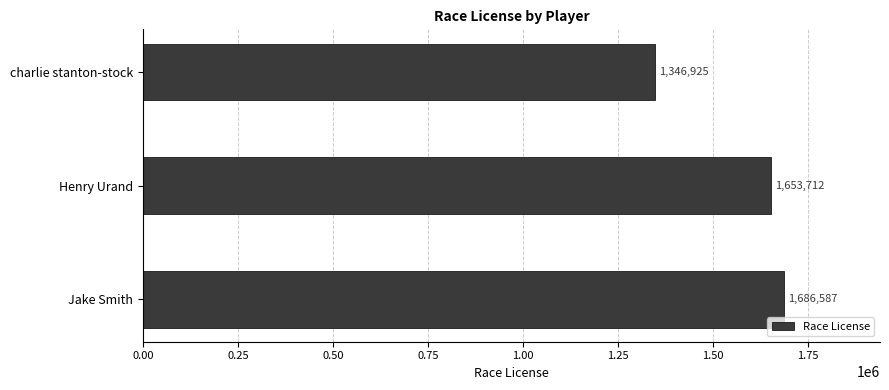

List the labels in order of value, largest first.

Jake Smith, Henry Urand, charlie stanton-stock